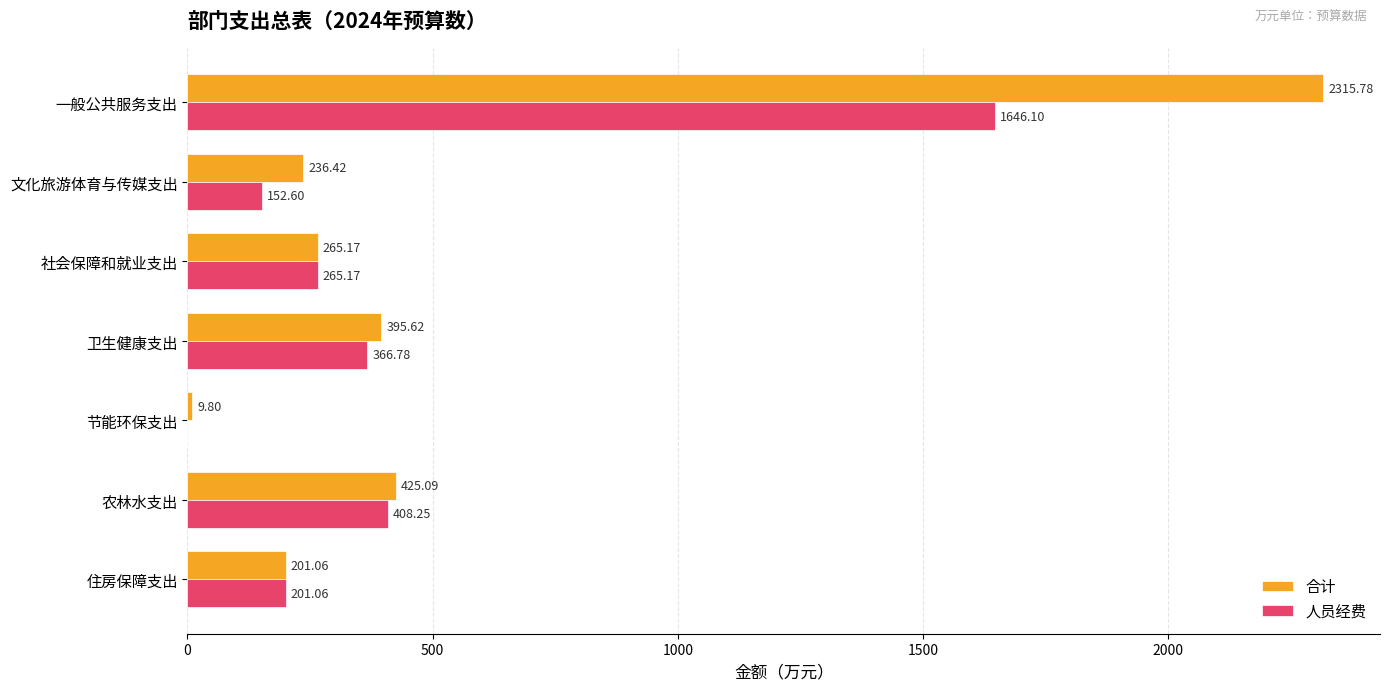

Which label corresponds to the largest value in the chart?

一般公共服务支出